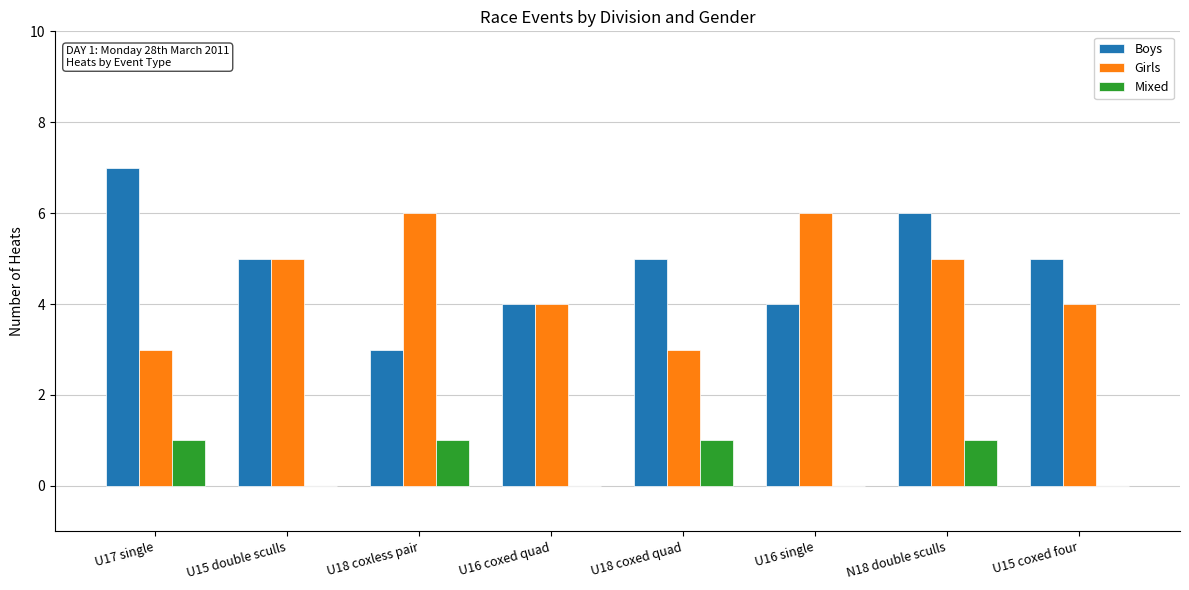

Is the value of Girls at U17 single greater than the value of Mixed at U15 double sculls?

Yes